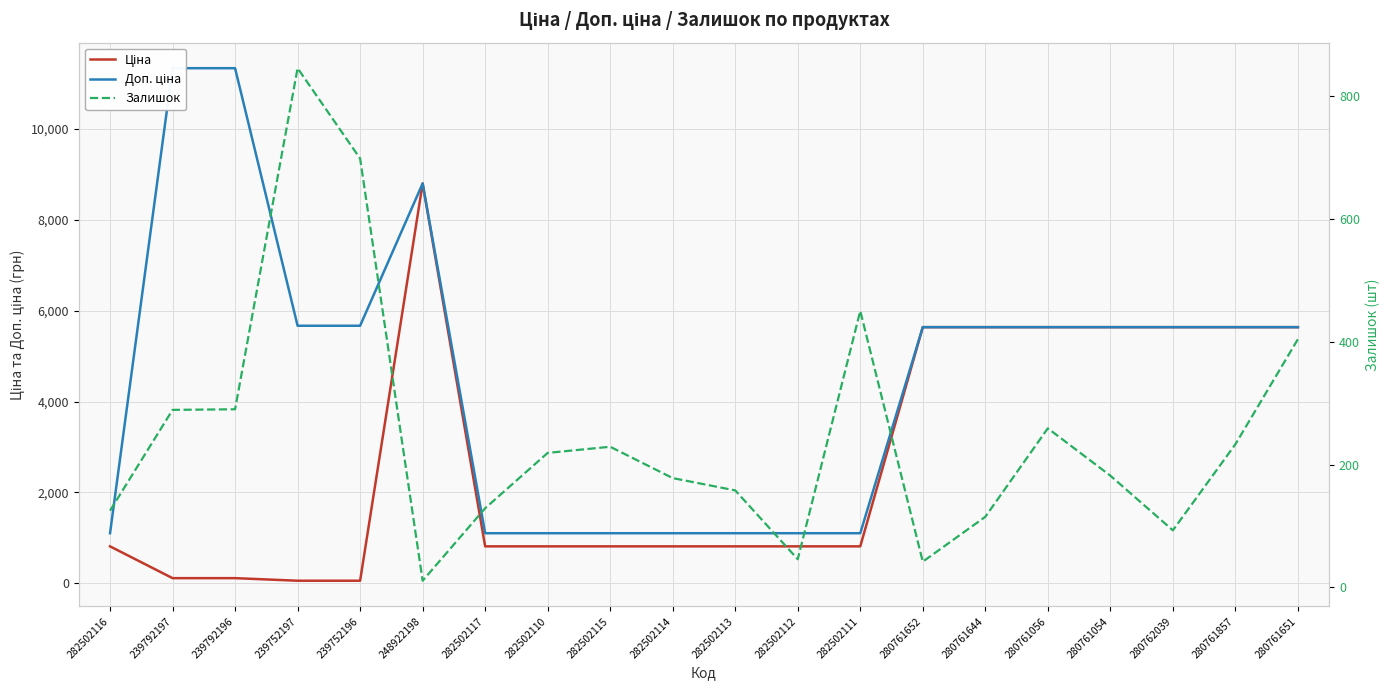

Between 282502110 and 282502111, which is larger?

282502110